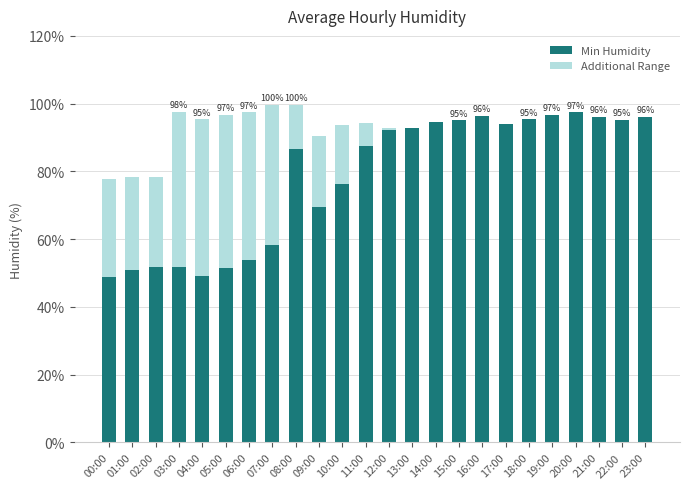

The value of Min Humidity at 22:00 is 95.3. True or false?

True